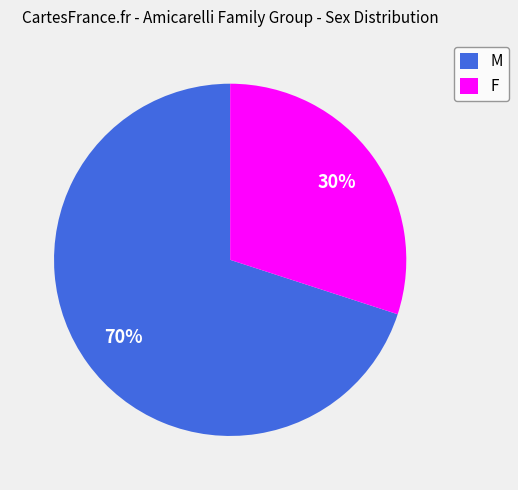

To the nearest percent, what percentage of the pie is M?

70%